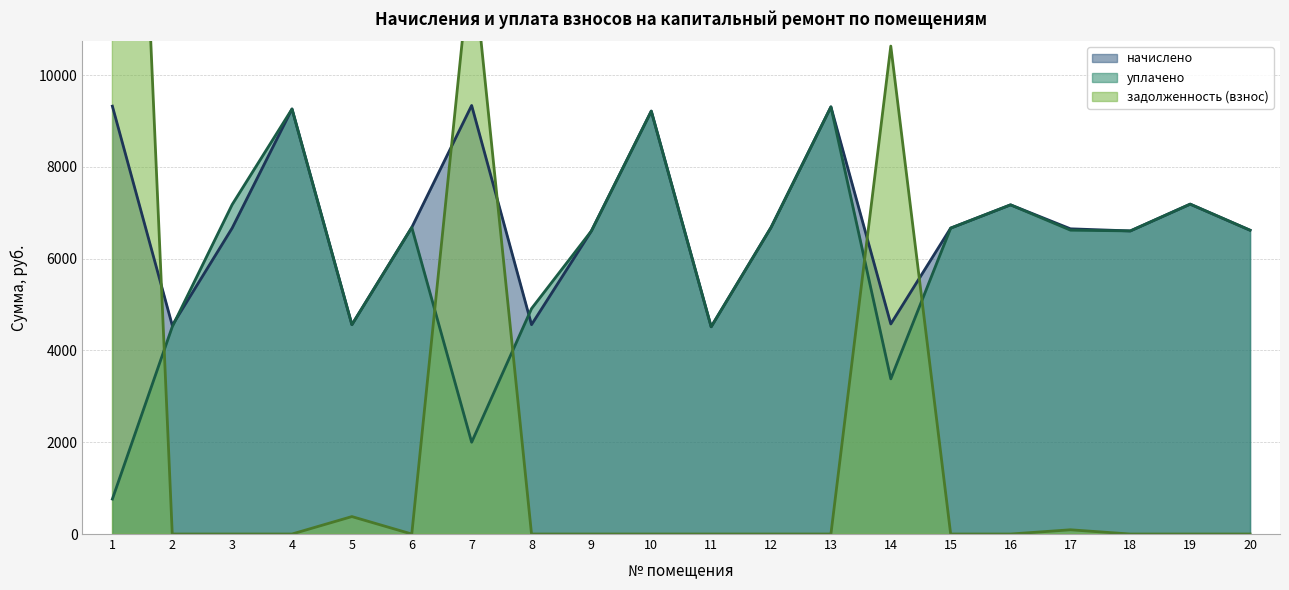

At 14, list the series in order from largest to smallest.

задолженность (взнос), начислено, уплачено